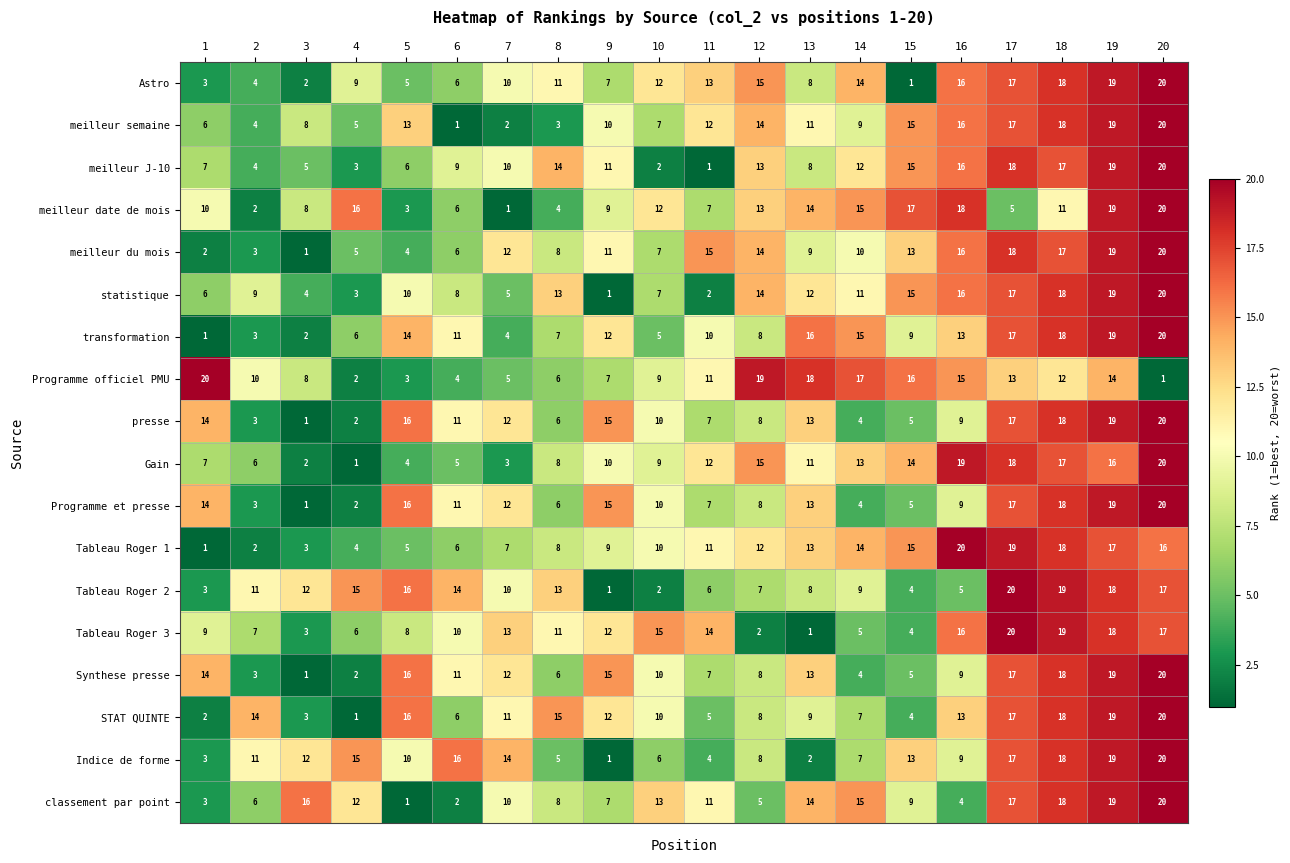

What is the minimum value shown in the chart?

1